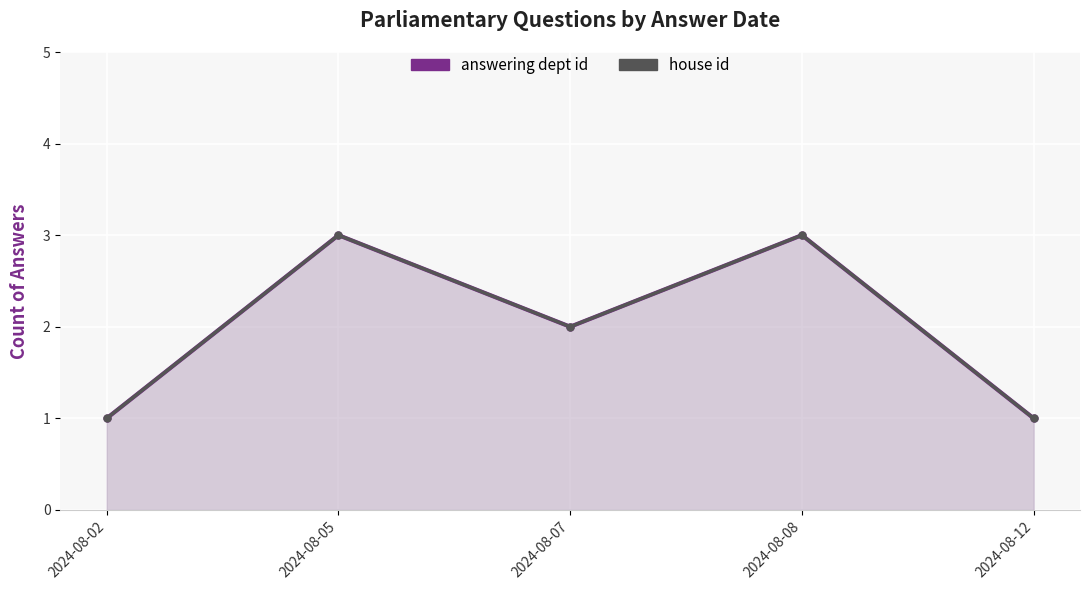

At which label is answering dept id closest to 2?

2024-08-07